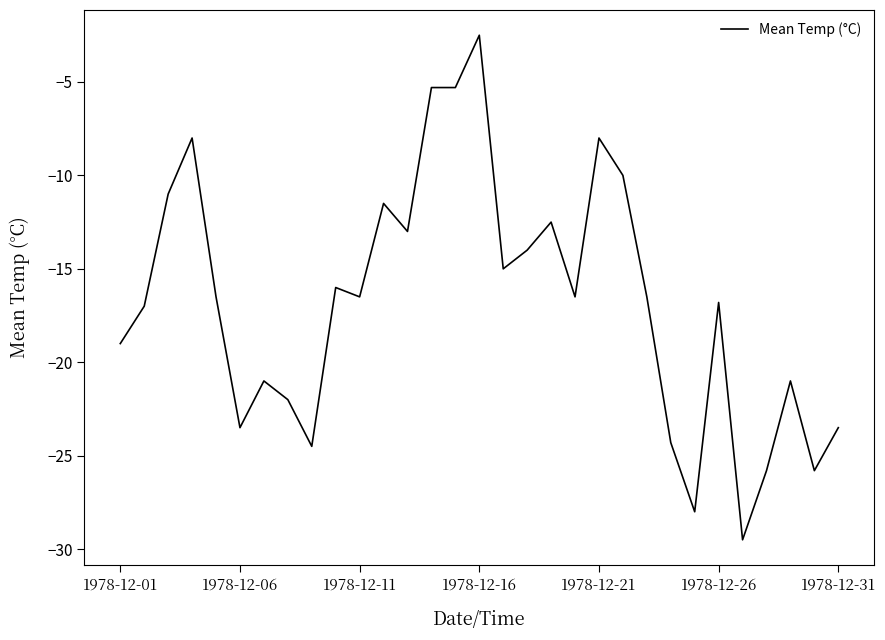

How many lines are shown in the chart?

1